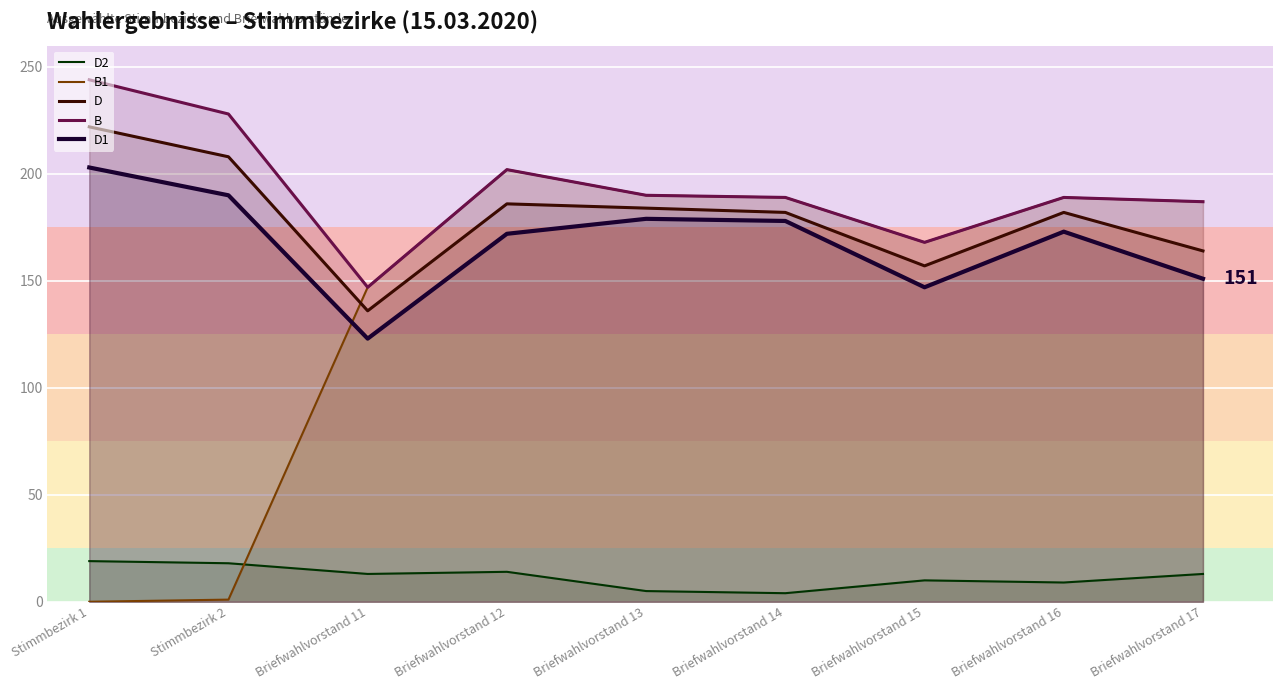

Does the chart display data point markers on the line(s)?

No